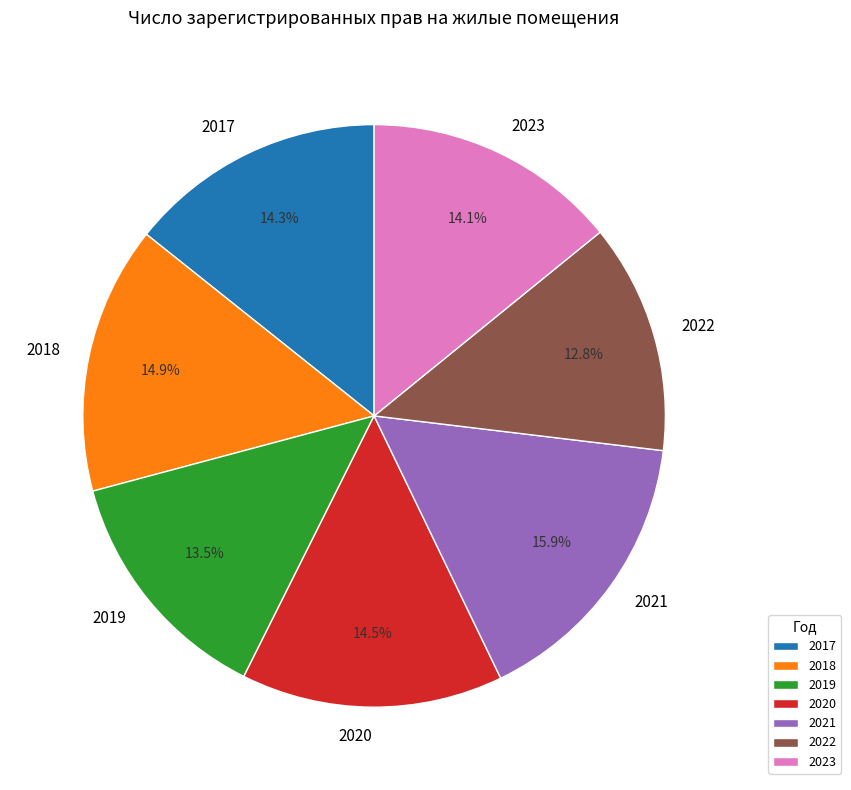

What is the ratio of the value at 2020 to the value at 2017?

1.0